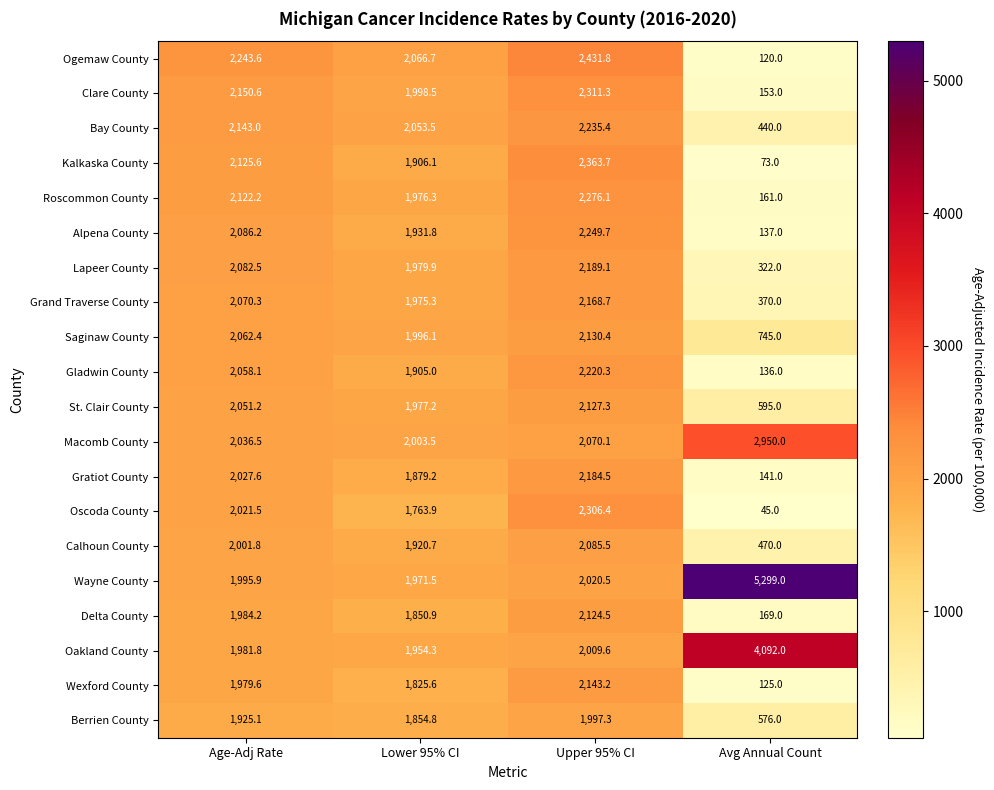

At which label is Kalkaska County closest to 1218?

Lower 95% CI